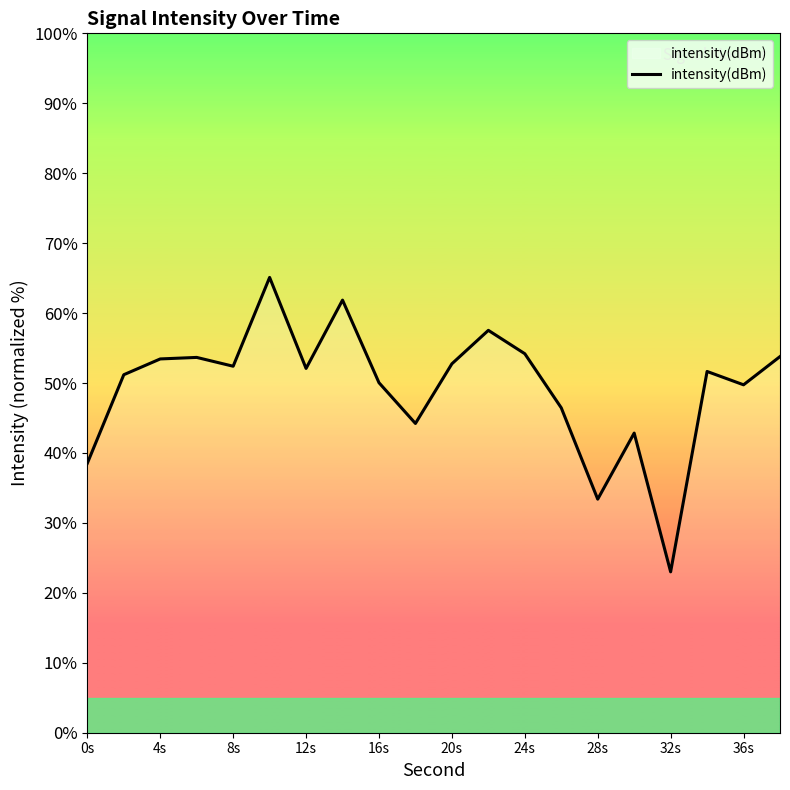

What is the greatest value displayed?

65.1